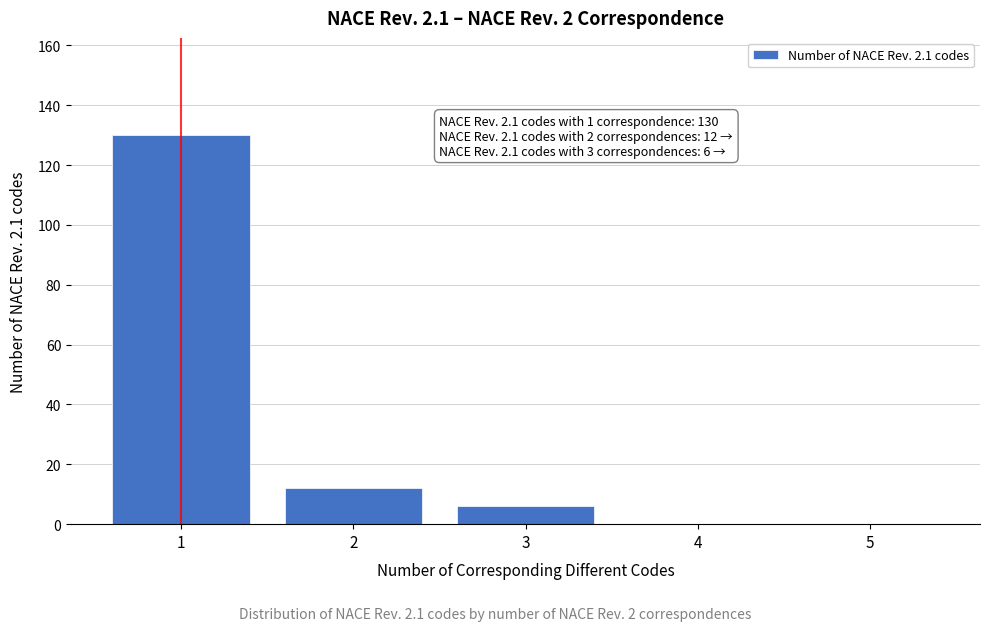

Reading right to left, transcribe all the data shown in this chart.

5=0	4=0	3=6	2=12	1=130